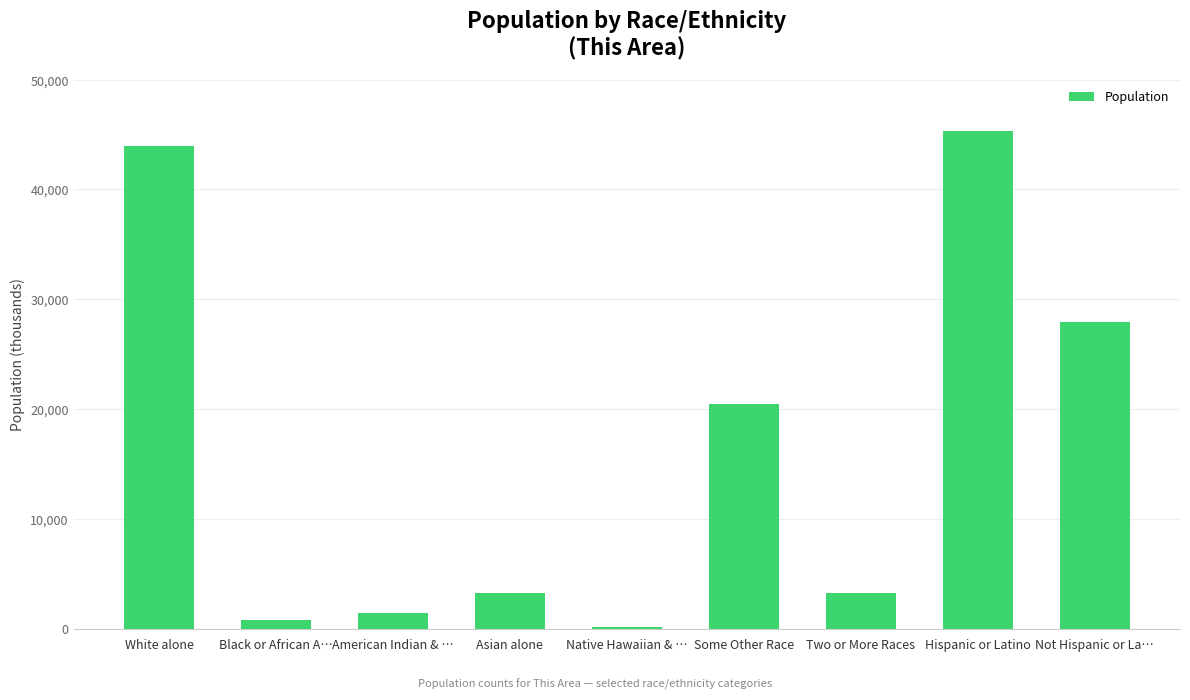

Are the bars grouped side by side (vs. stacked)?

No